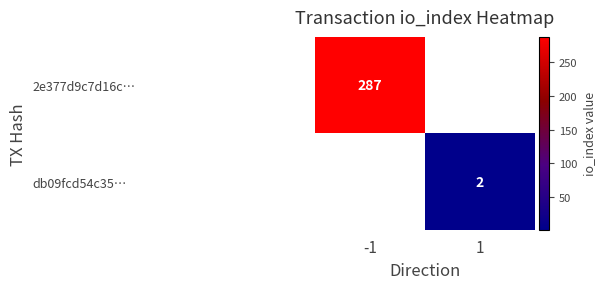

The value of db09fcd54c35… at 1 is 2. True or false?

True